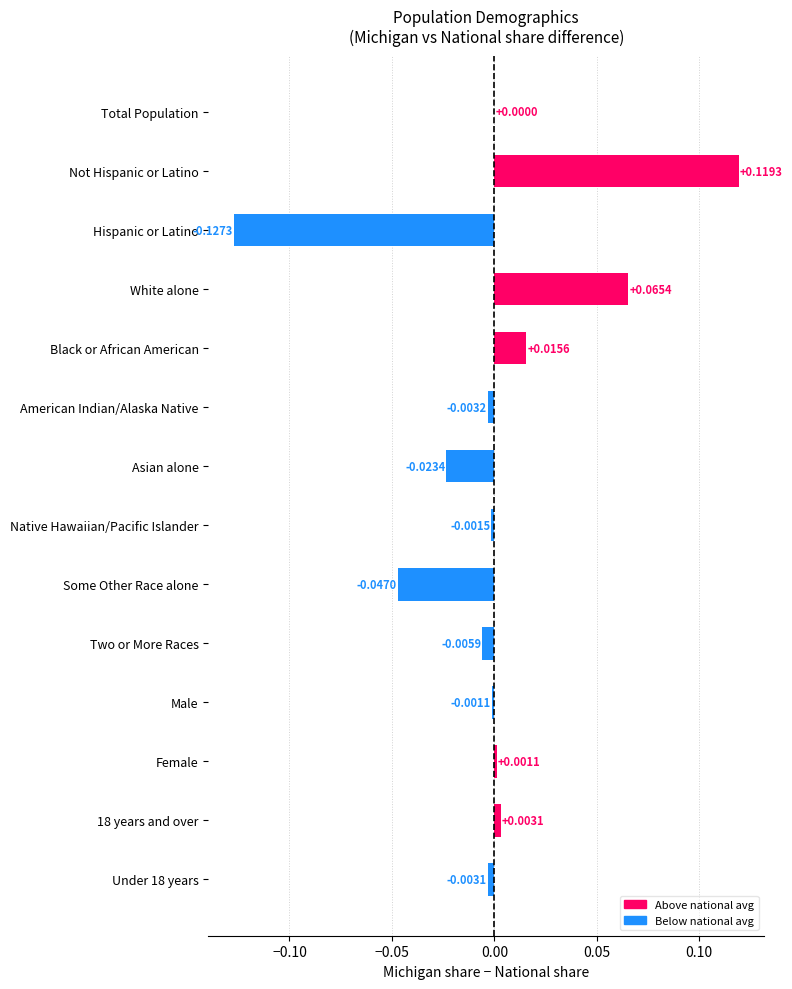

What is the change in value from Hispanic or Latino to Native Hawaiian/Pacific Islander?

+0.1